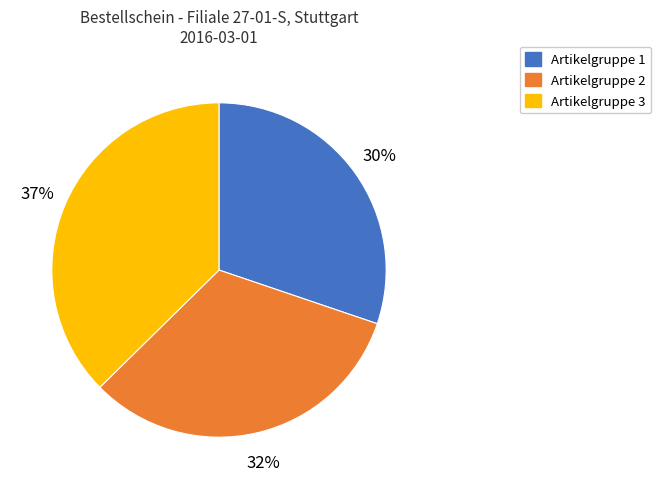

Does Artikelgruppe 2 represent more than half of the total?

No